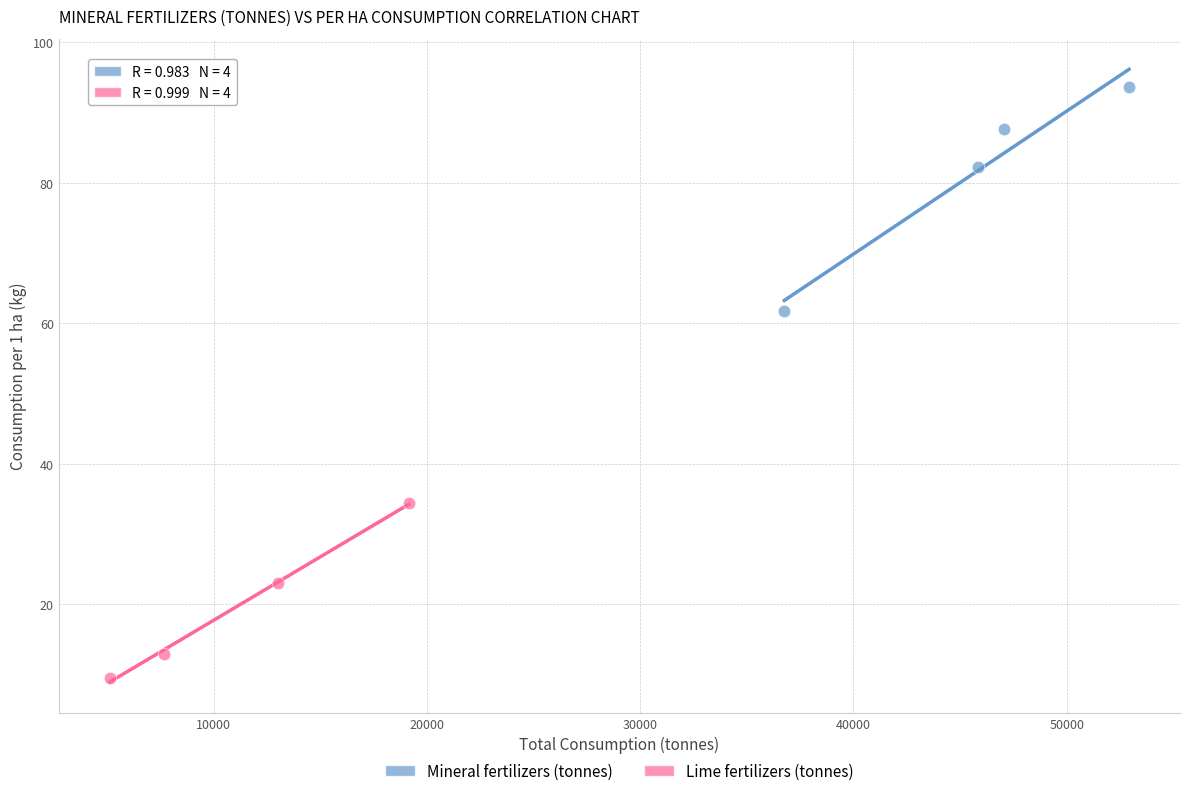

Which series has the widest spread of Y values?

Mineral fertilizers (tonnes)